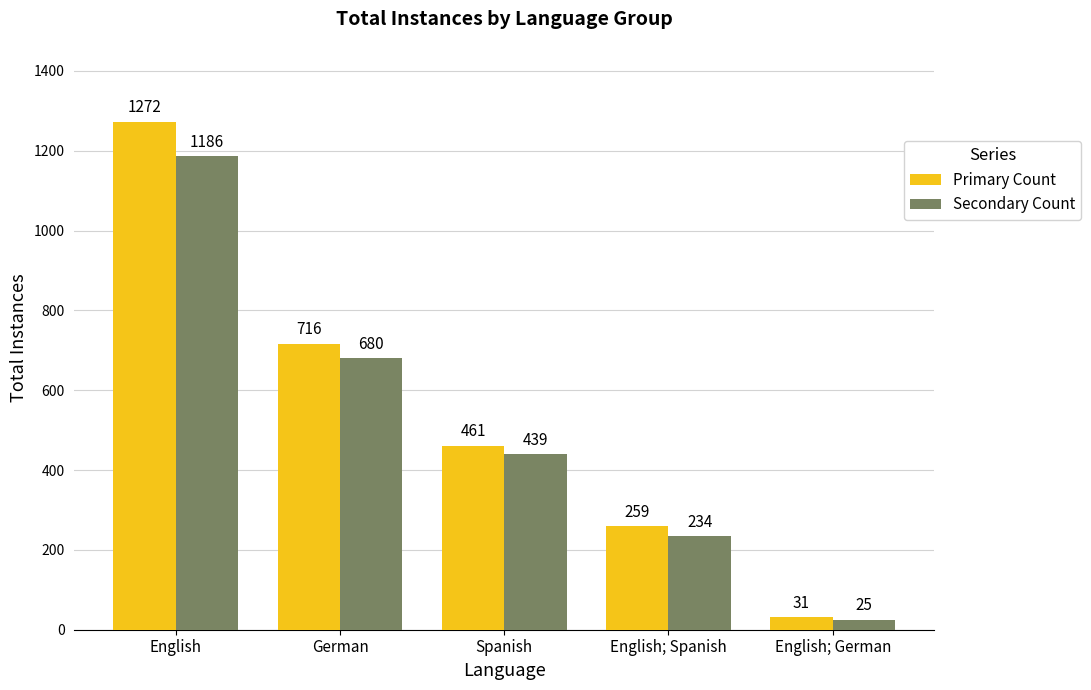

Reading right to left, what are all the values shown in this chart?

Primary Count: 31	259	461	716	1272
Secondary Count: 25	234	439	680	1186